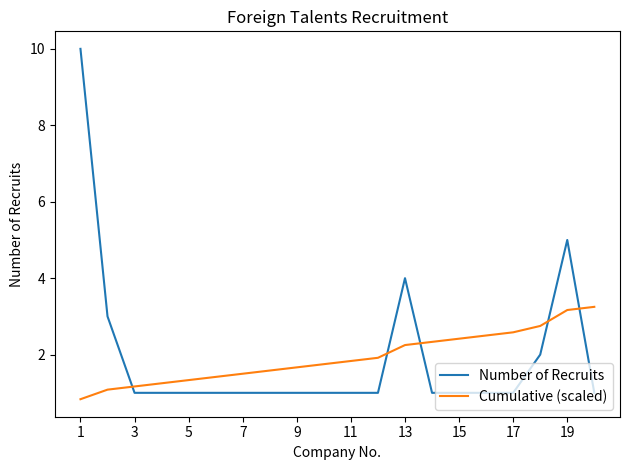

After their last crossing, which series has the higher values: Cumulative (scaled) or Number of Recruits?

Cumulative (scaled)